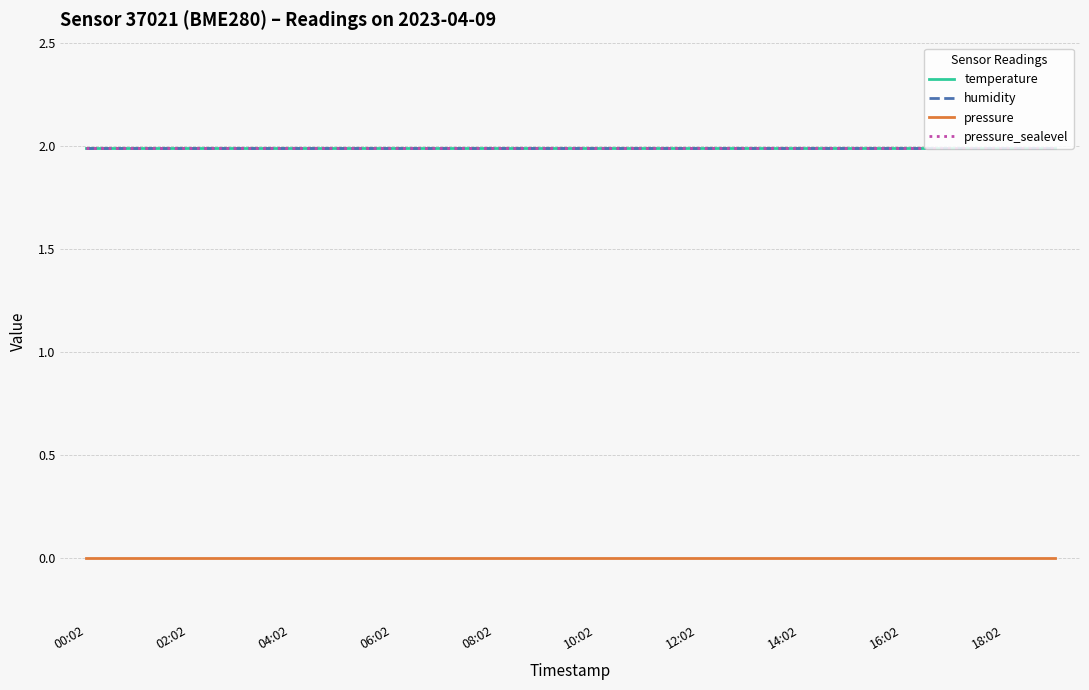

Where is humidity nearest to the value 1?

00:02